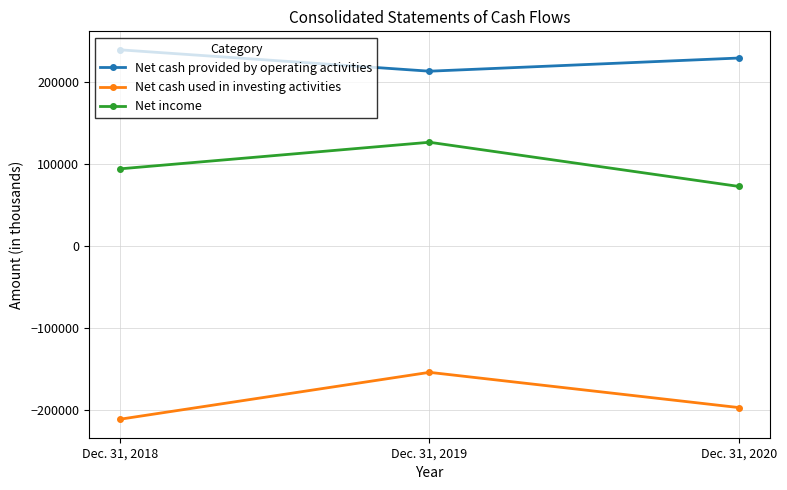

Count the Net income values in the range 72317 to 126308.

3